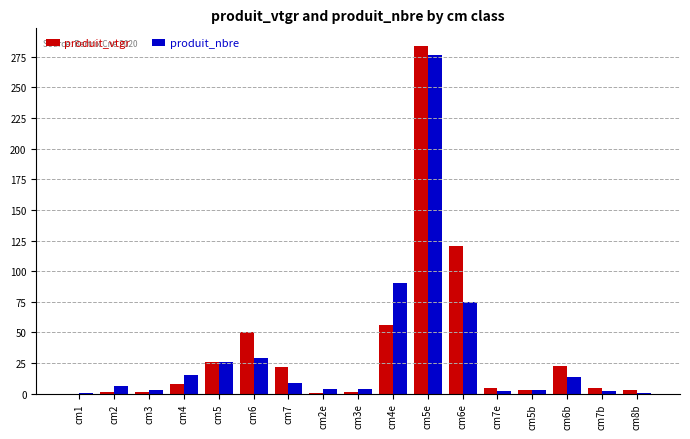

At which label is produit_vtgr closest to 141?

cm6e